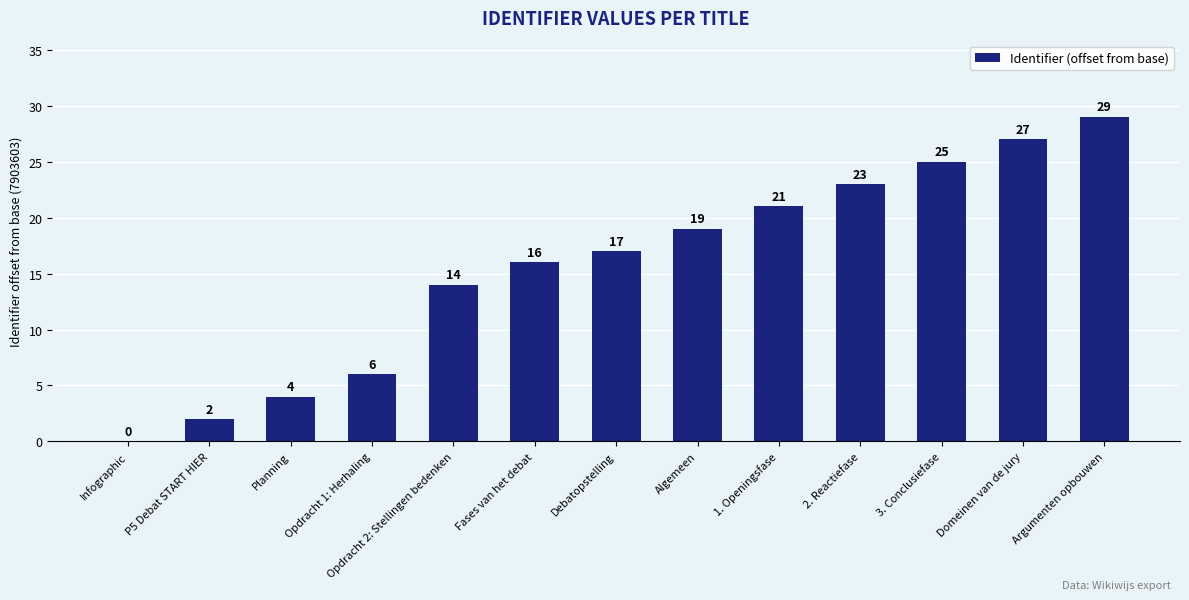

What is the approximate value at 2. Reactiefase?

23